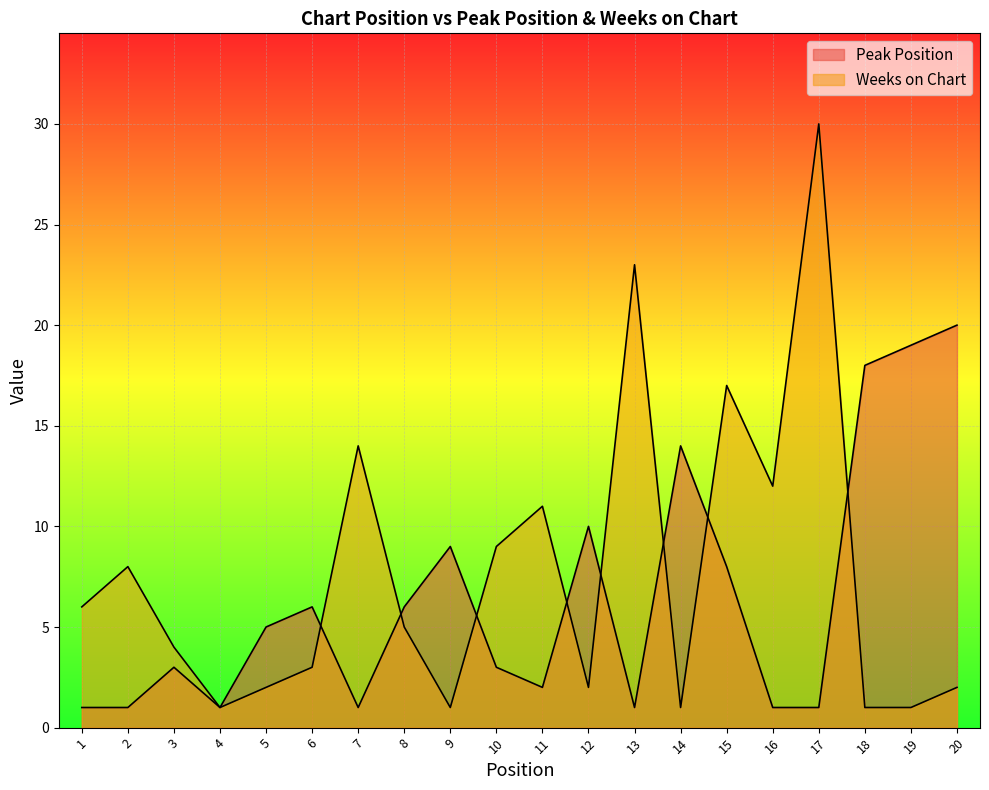

True or false: Peak Position has more than 0 points higher than both neighbors.

True